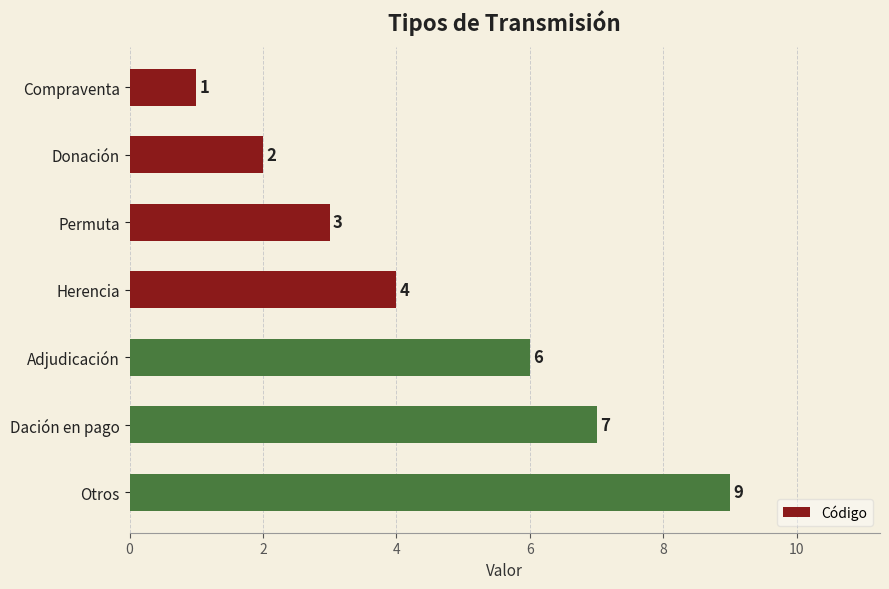

How many bars are there in total?

7